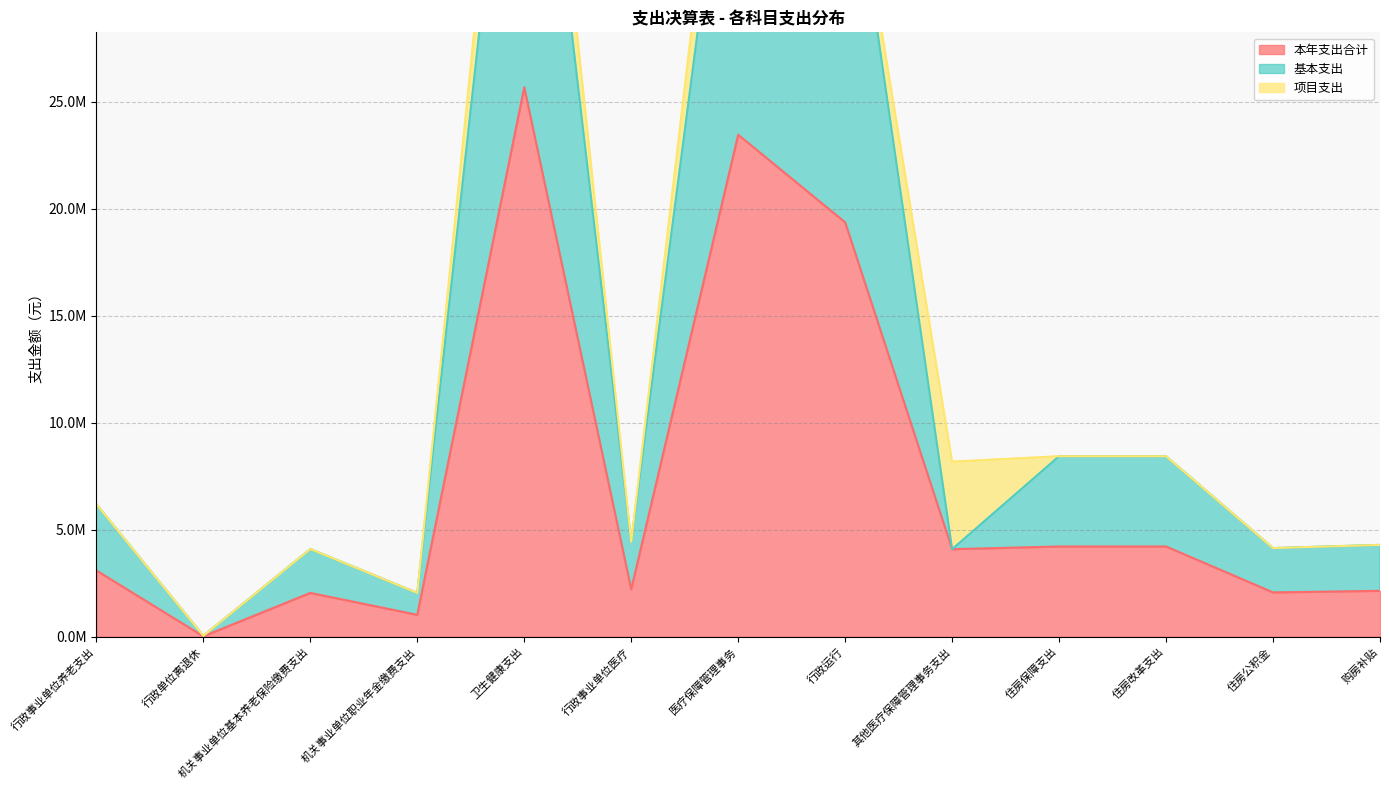

At which label does 本年支出合计 reach its peak?

卫生健康支出